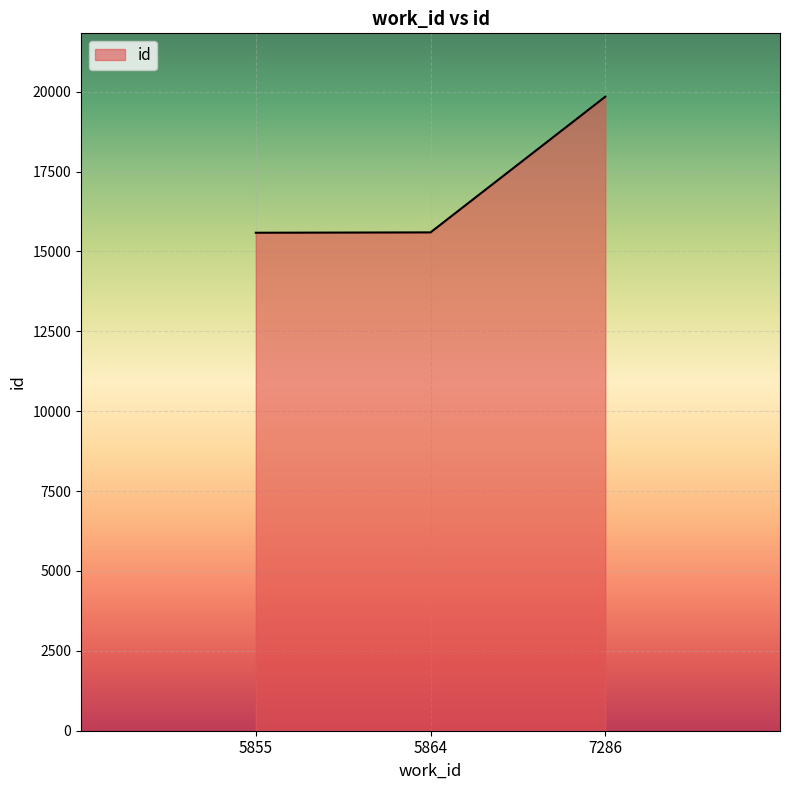

The value at 5864 is 15598. True or false?

True